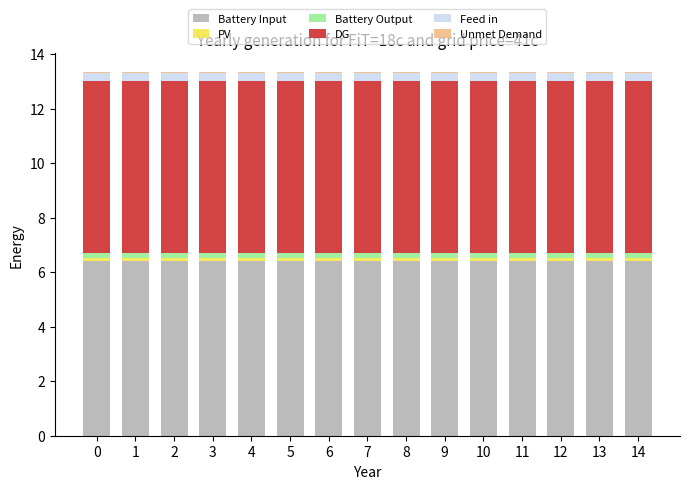

What is the minimum value for Battery Input?

6.4